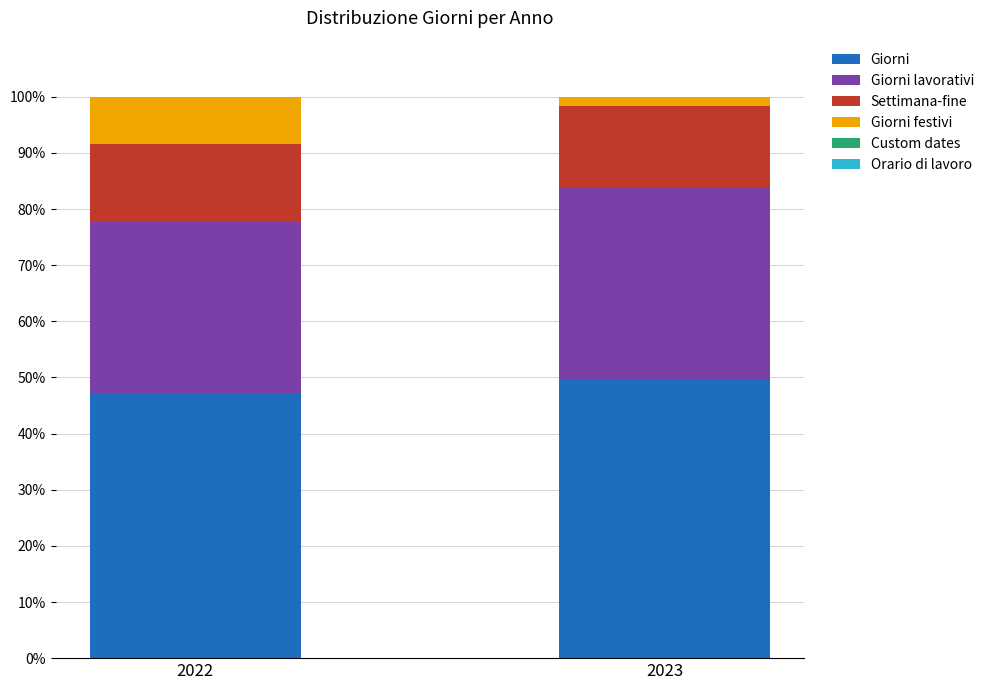

What is the maximum value for Giorni?

49.8